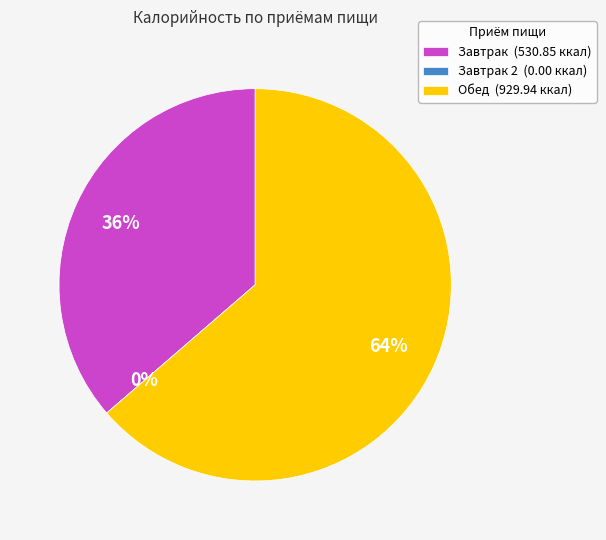

To the nearest percent, what portion does Завтрак represent?

36%